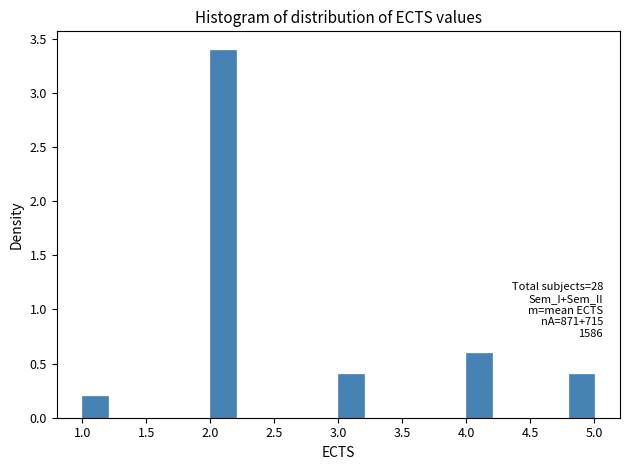

Over which range of the x-axis is the bar tallest?

2.0 to 2.2